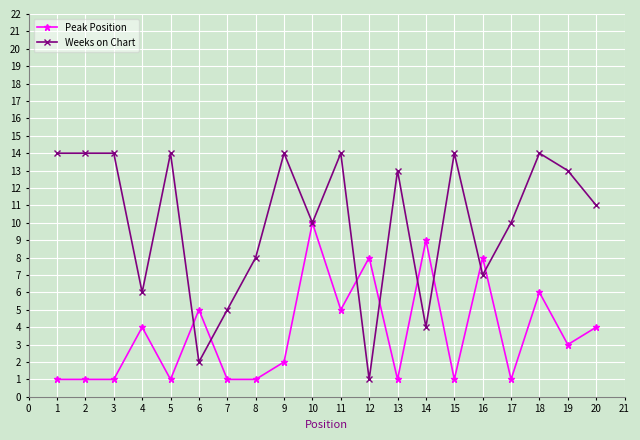

Between 13 and 18, which series saw the biggest shift?

Peak Position